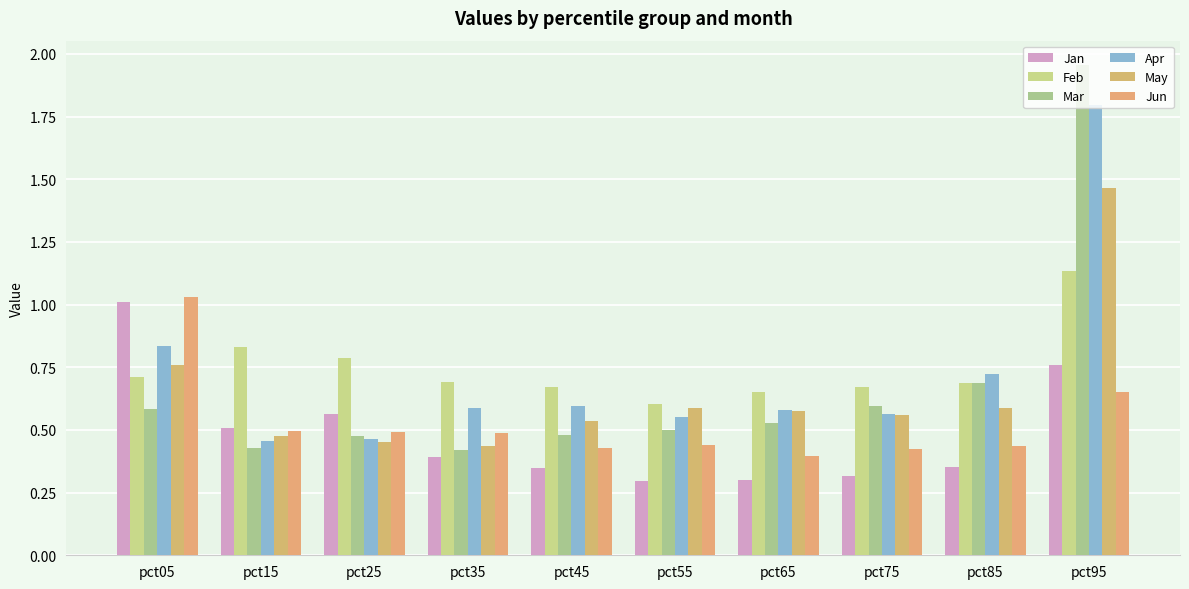

How many bars are there in each group?

6